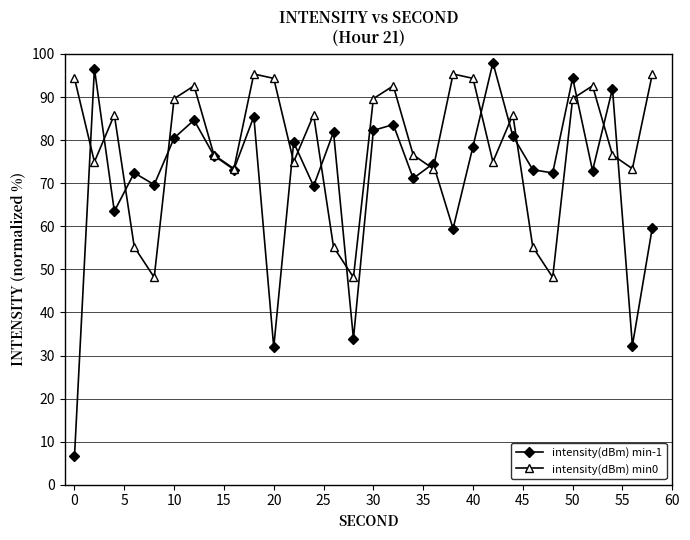

In intensity(dBm) min0, how many points are higher than both neighbors (excluding endpoints)?

8